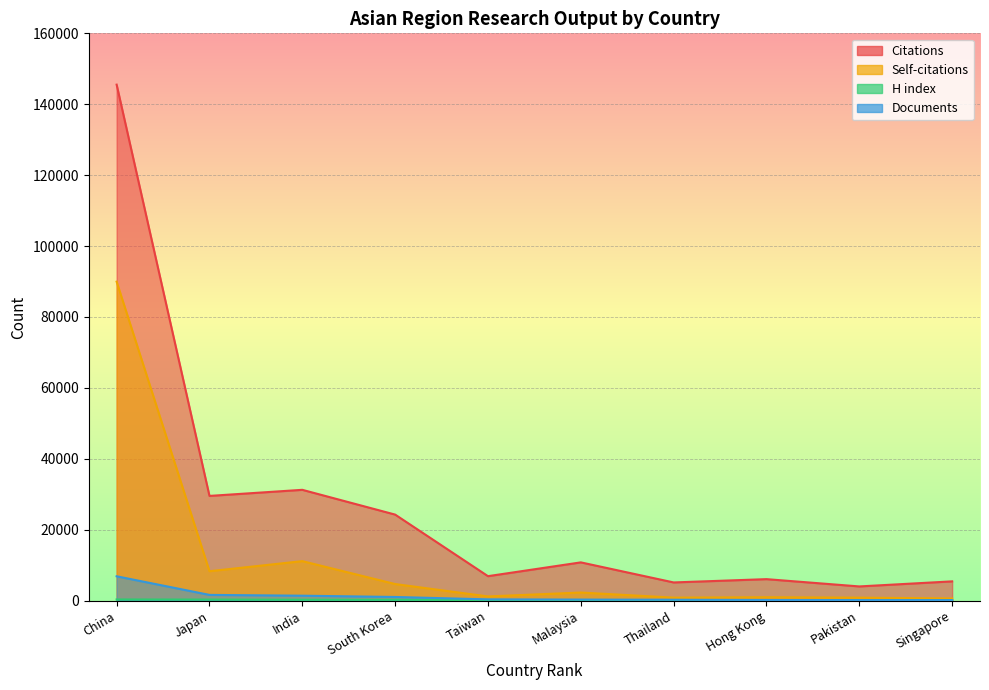

True or false: Citations and Self-citations cross at least once.

False